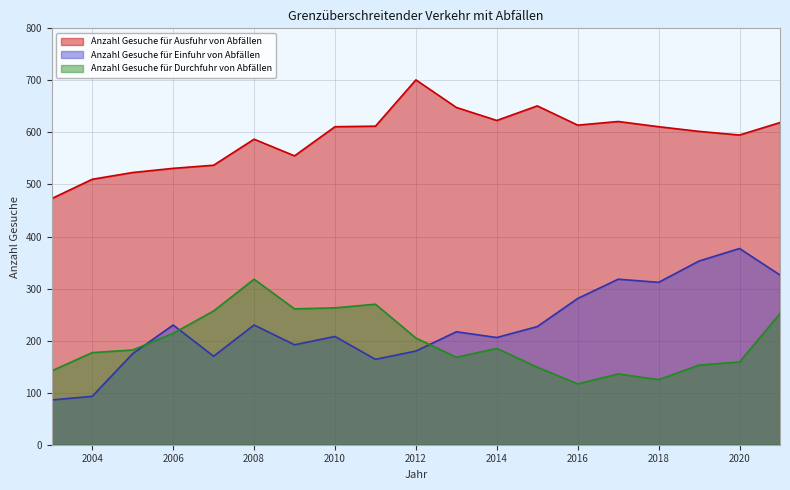

What is the difference between the second highest and second lowest values in the Anzahl Gesuche für Durchfuhr von Abfällen series?

145